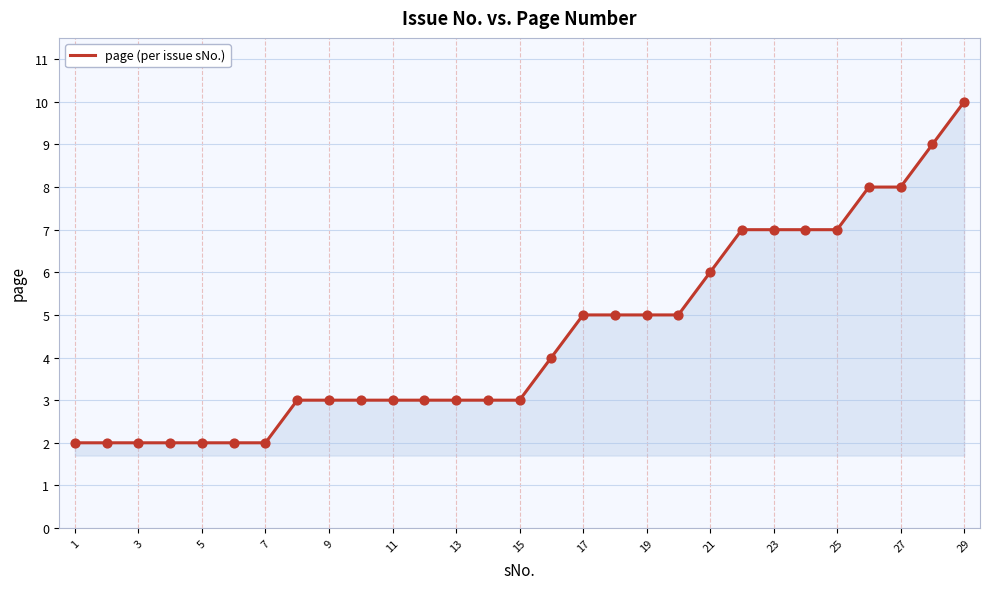

What is the greatest value displayed?

10